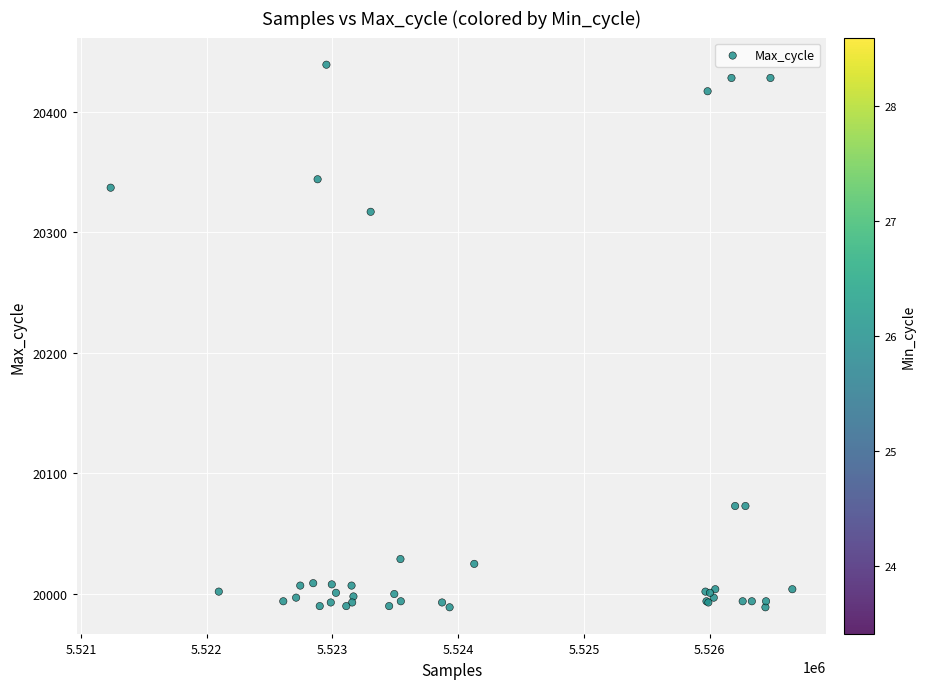

What Y value in the scatter plot is closest to 20214?

20317